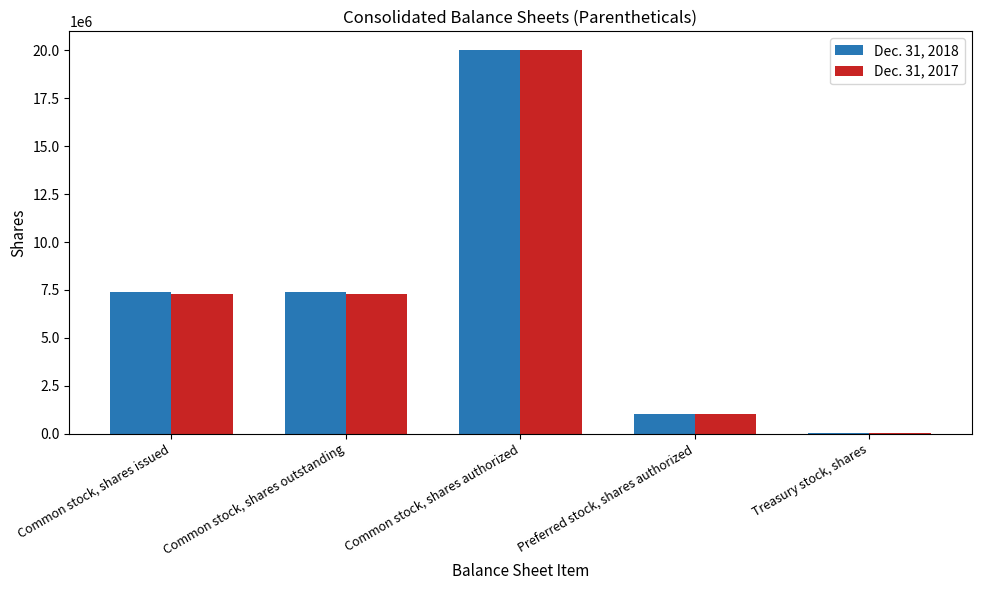

The Dec. 31, 2018 series shows 11241495 at Common stock, shares outstanding. True or false?

False